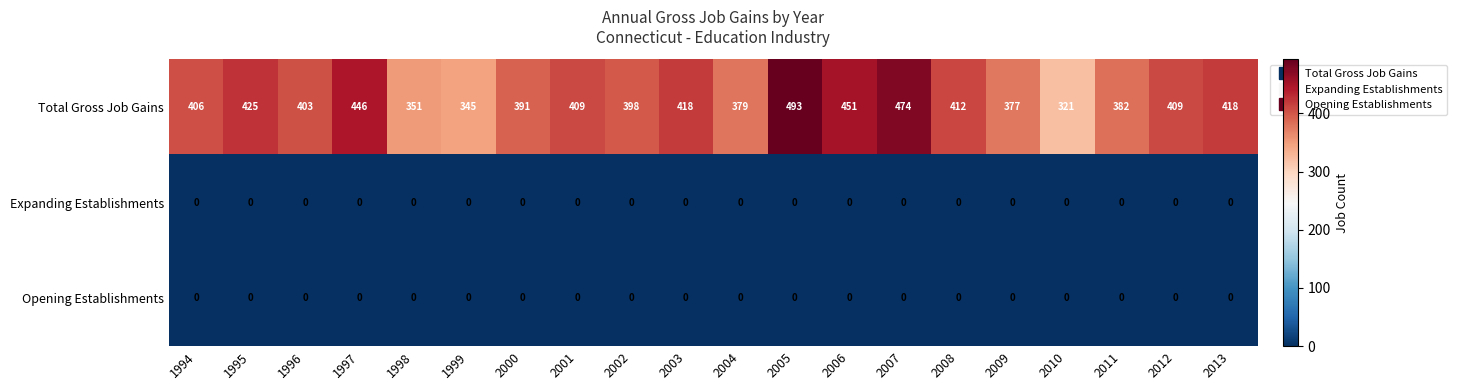

What is the approximate value of Total Gross Job Gains at 2006, to the nearest 5?

450